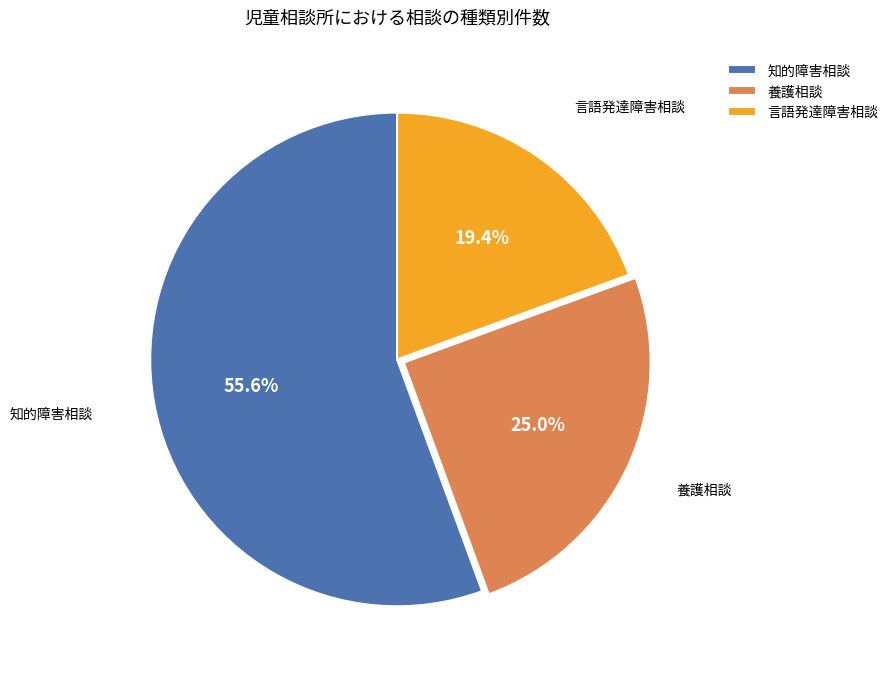

To the nearest percent, what is the difference between the largest and smallest slice percentages?

36%